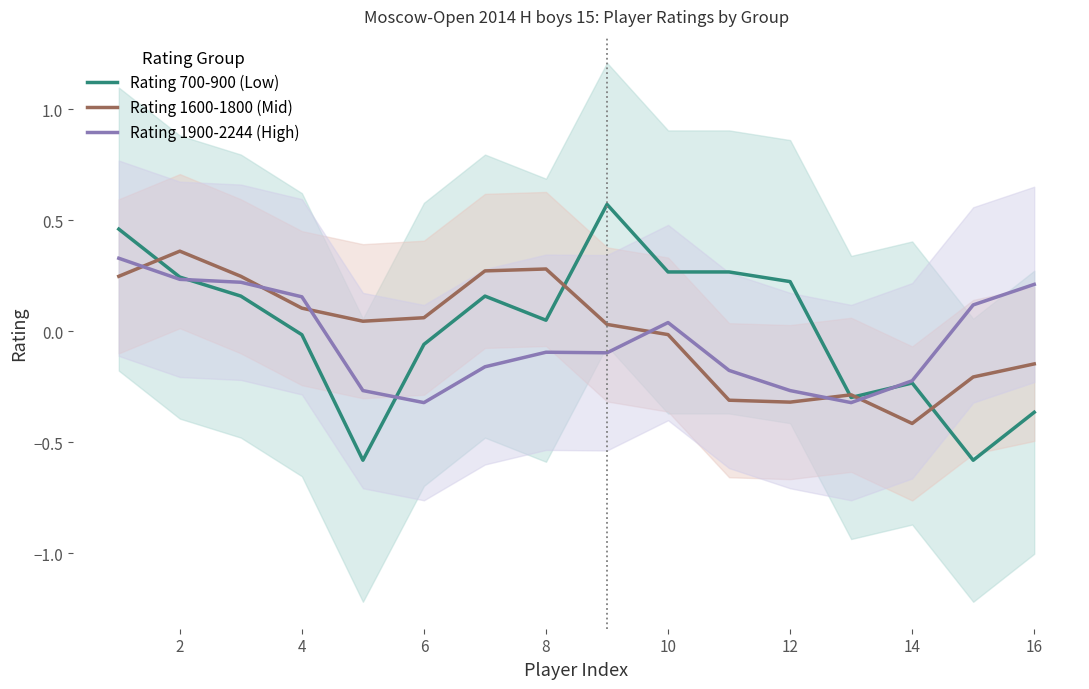

The value of Rating 1600-1800 (Mid) at 10 is -0.0. True or false?

True